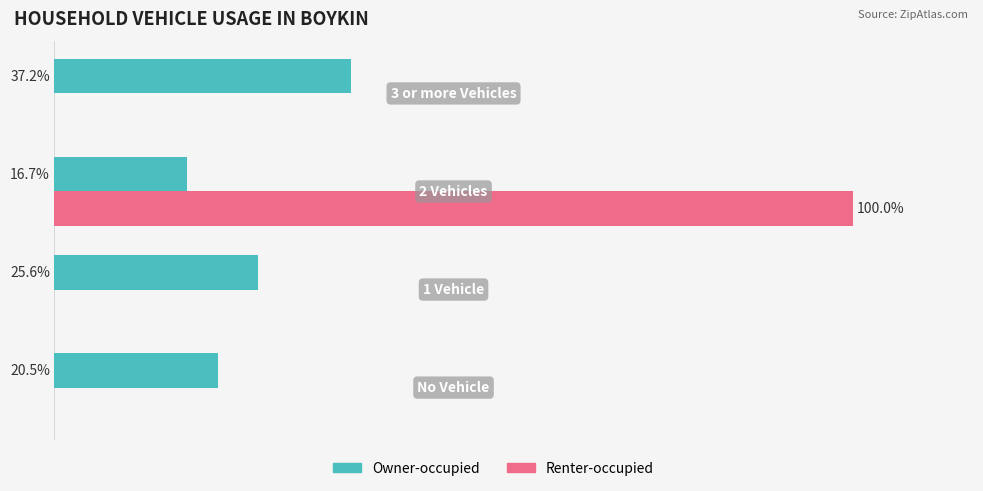

What are all the series names shown in the legend?

Owner-occupied, Renter-occupied